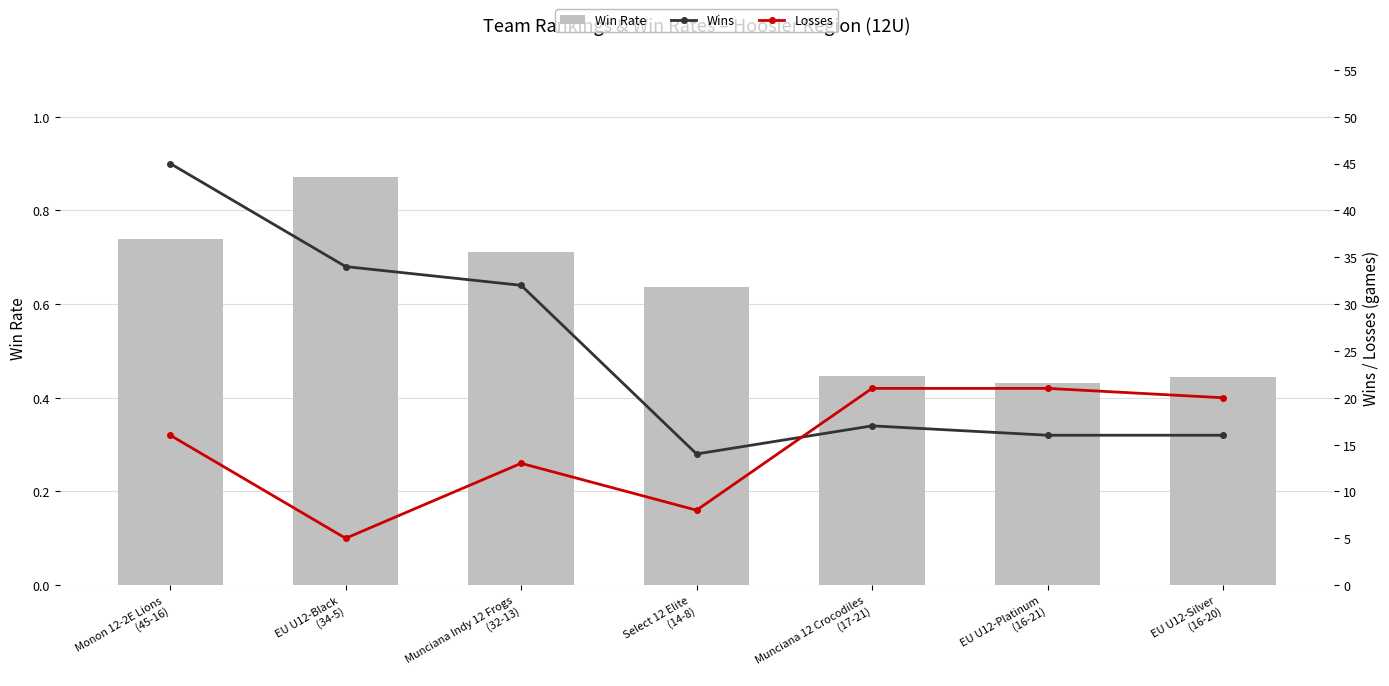

What is the difference between the maximum and minimum values in the Losses series?

16.0